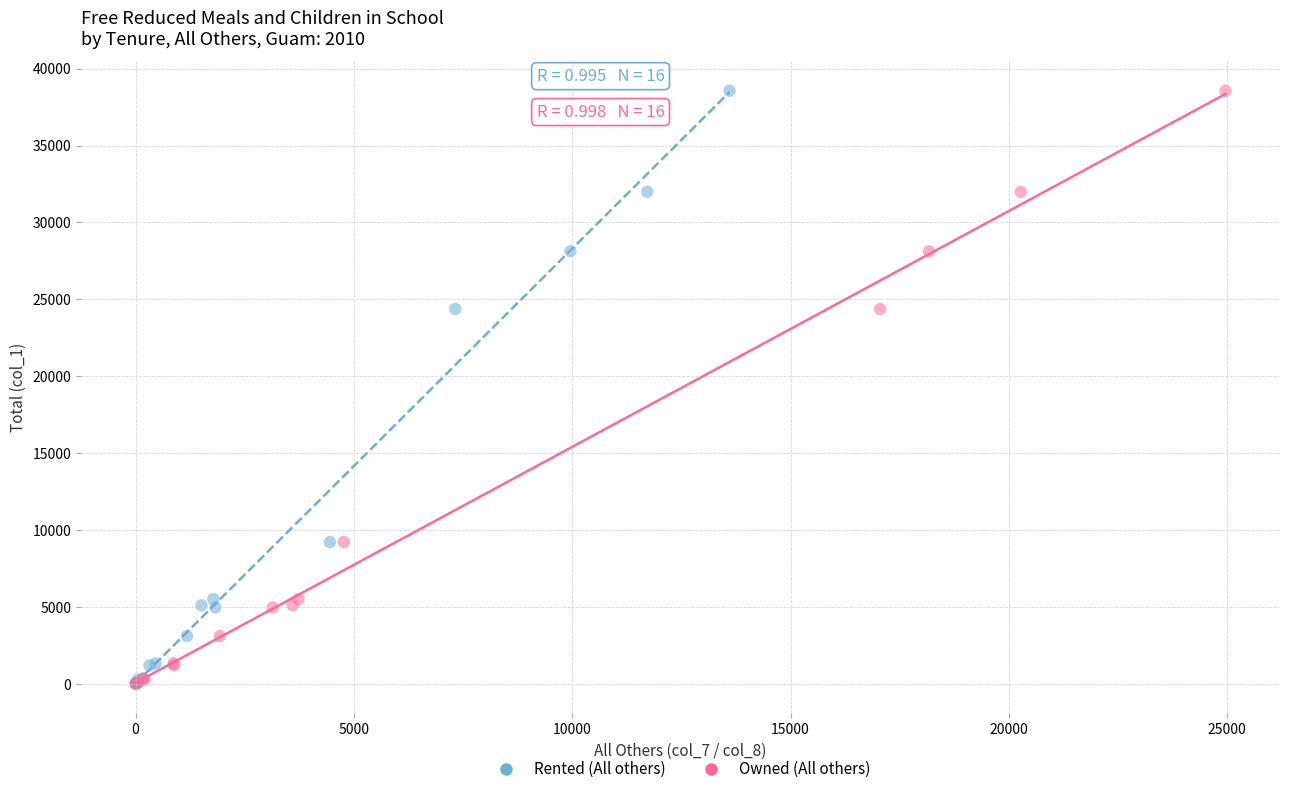

What are all the series names shown in the legend?

Rented (All others), Owned (All others)